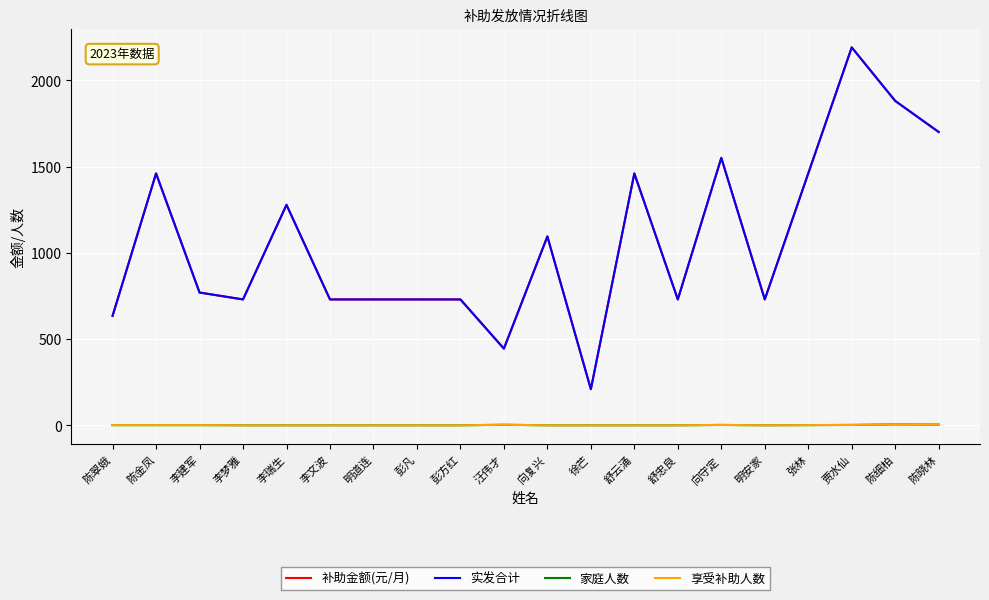

Reading right to left, extract all data points from this chart.

补助金额(元/月): 1700	1880	2190	1460	730	1550	730	1460	210	1095	445	730	730	730	730	1278	730	770	1460	635
实发合计: 1700	1880	2190	1460	730	1550	730	1460	210	1095	445	730	730	730	730	1278	730	770	1460	635
家庭人数: 5	6	3	2	1	3	1	1	1	1	4	1	1	1	1	1	1	2	2	2
享受补助人数: 5	6	3	2	1	3	1	1	1	1	4	1	1	1	1	1	1	2	2	2